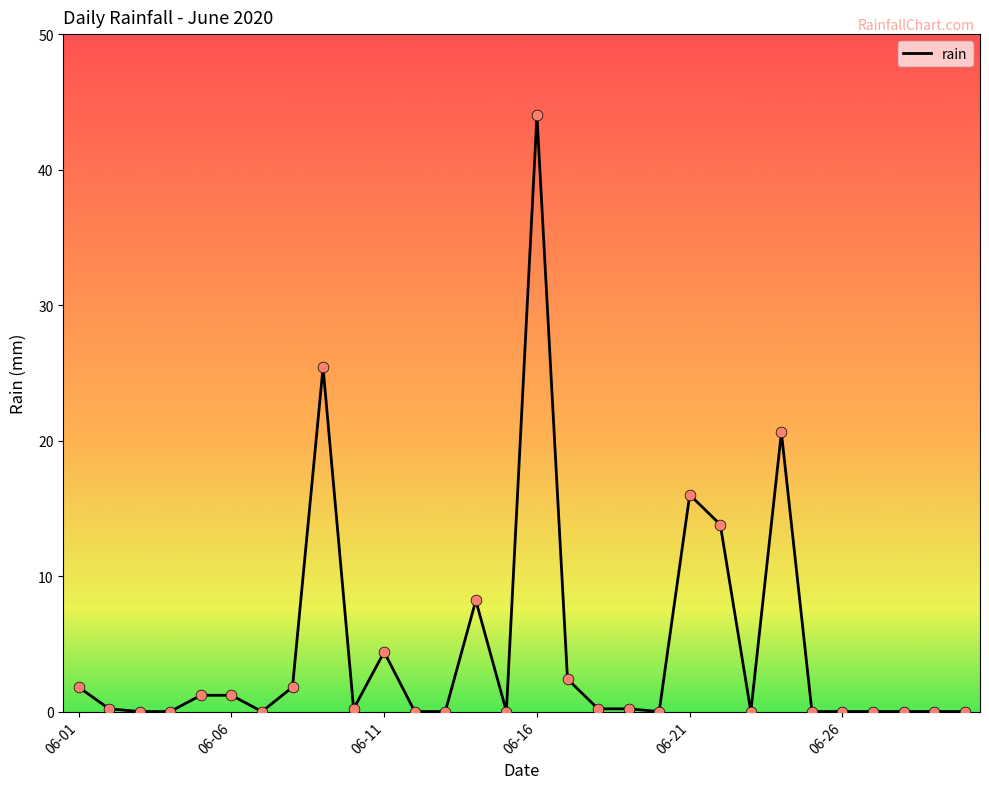

What is the greatest value displayed?

44.0